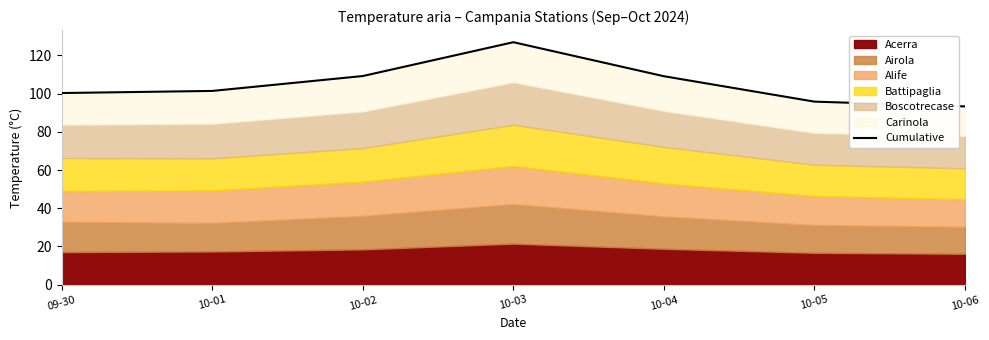

List the labels in order of value, smallest first.

10-06, 10-05, 09-30, 10-01, 10-04, 10-02, 10-03